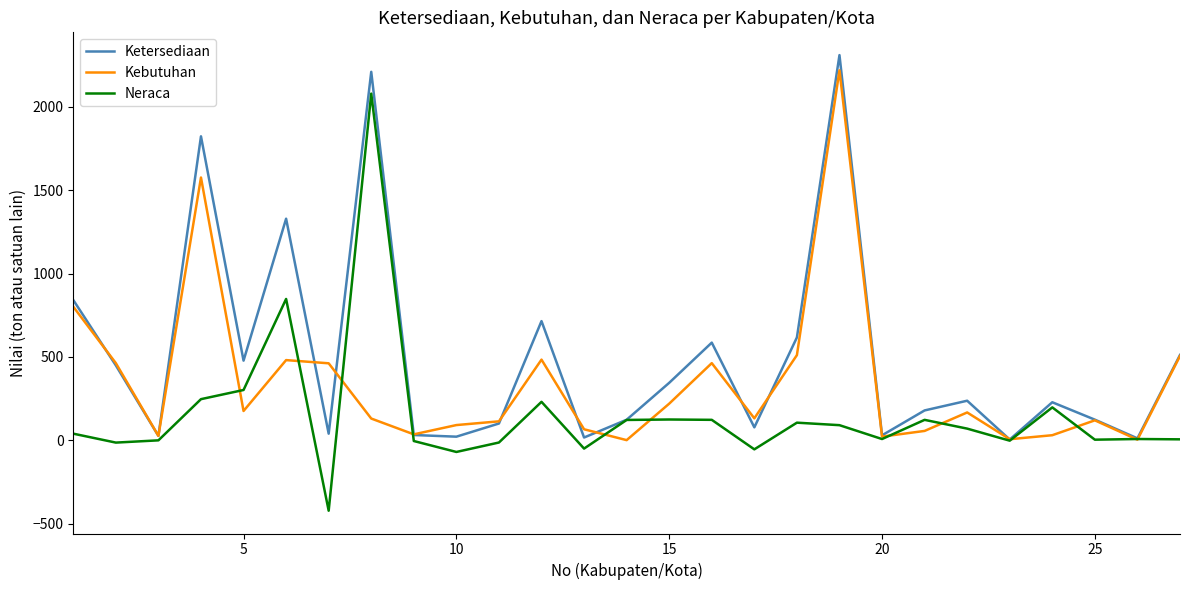

Which series has the largest total across all categories?

Ketersediaan